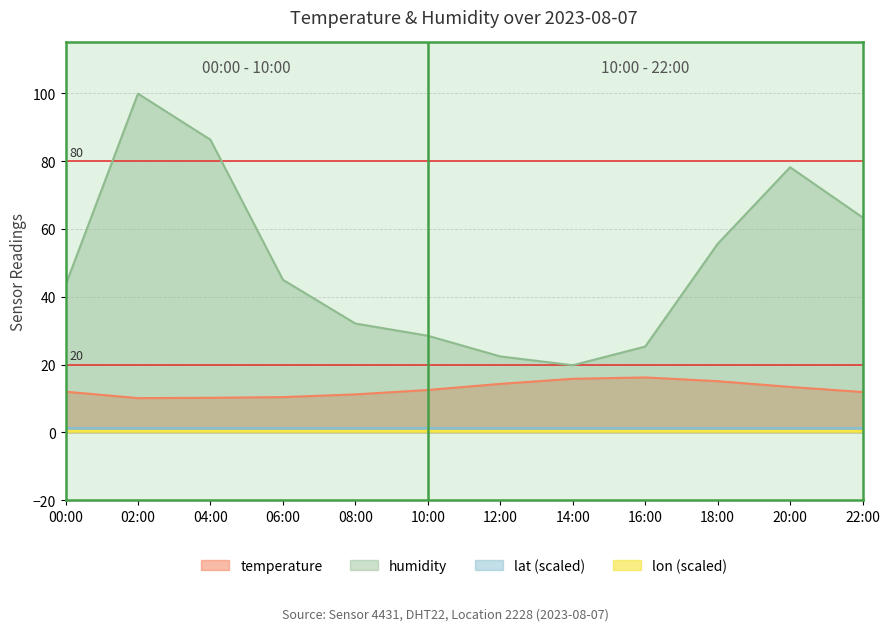

What position from the right is 20:00?

2